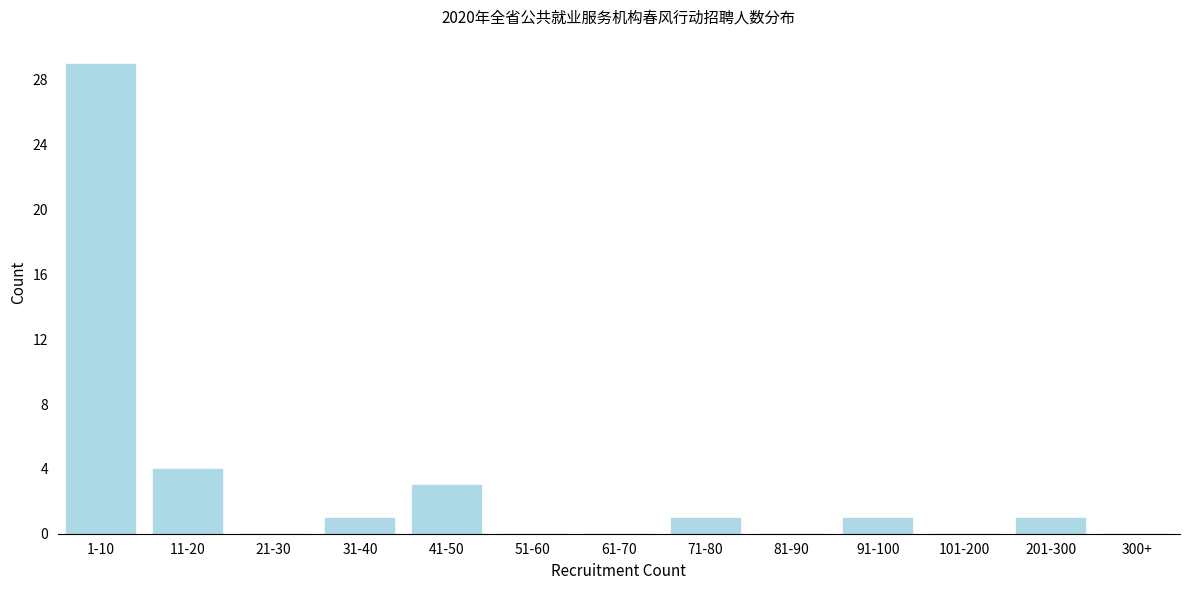

Reading left to right, extract all data points from this chart.

1-10=29	11-20=4	21-30=0	31-40=1	41-50=3	51-60=0	61-70=0	71-80=1	81-90=0	91-100=1	101-200=0	201-300=1	300+=0